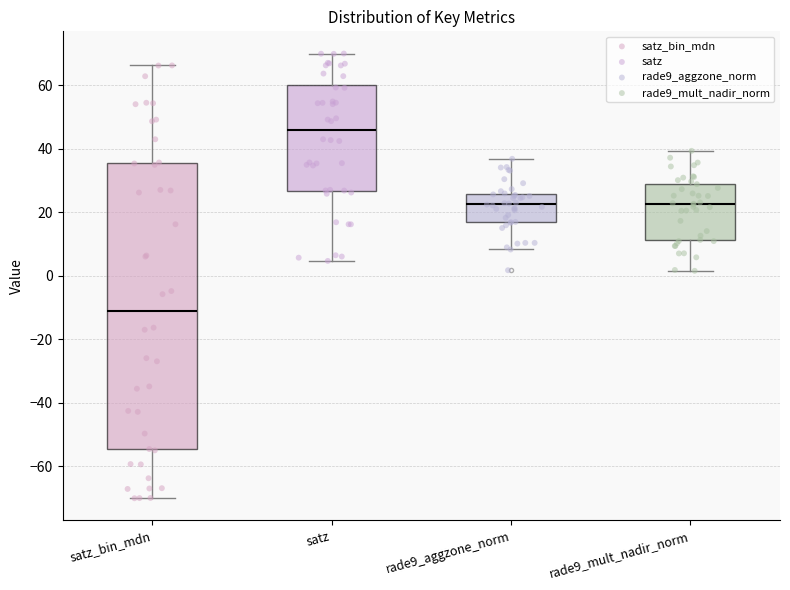

Reading left to right, transcribe this box plot: for each box, give where its median line is, the range the box spans, and where its two whiskers end, as read against the y-axis. The values are not printed on the chart, so give them approximately, as read against the axis.

satz_bin_mdn: median -12, box -54 to 36, whiskers -70 to 66
satz: median 46, box 26 to 60, whiskers 4 to 70
rade9_aggzone_norm: median 22, box 16 to 26, whiskers 8 to 36
rade9_mult_nadir_norm: median 22, box 12 to 30, whiskers 2 to 40